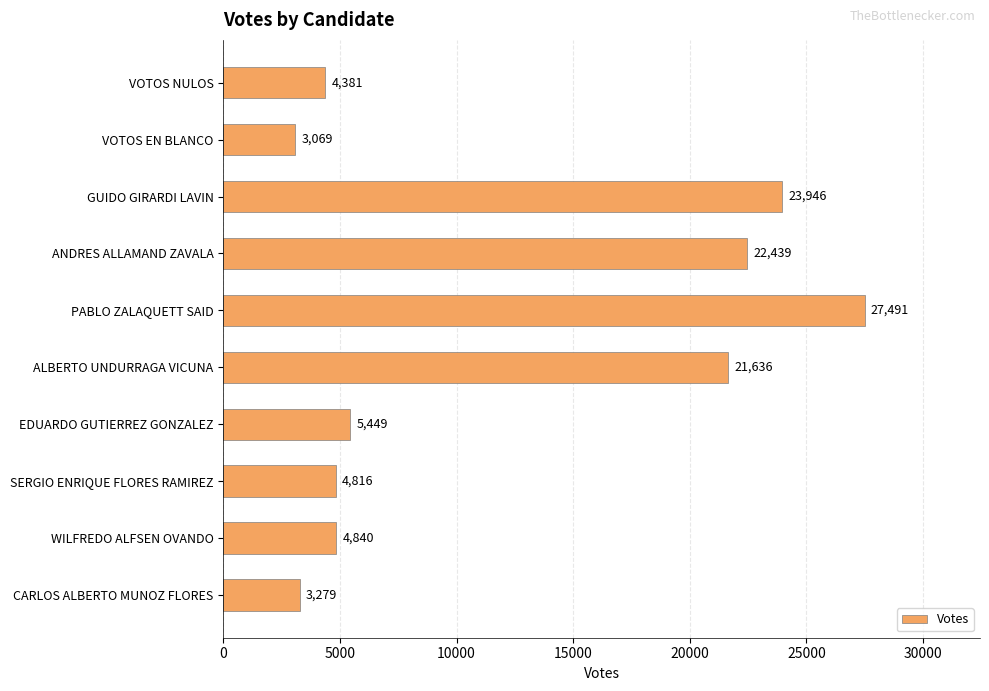

Does the chart contain any negative values?

No